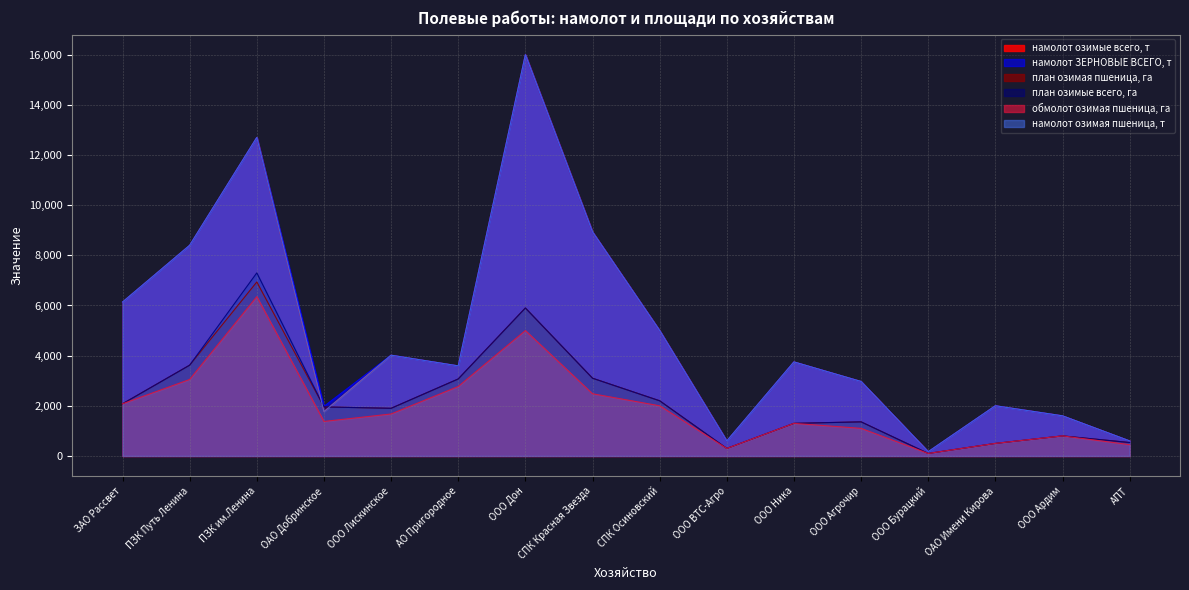

Is it true that обмолот озимая пшеница, га equals 9575 at ПЗК им.Ленина?

False